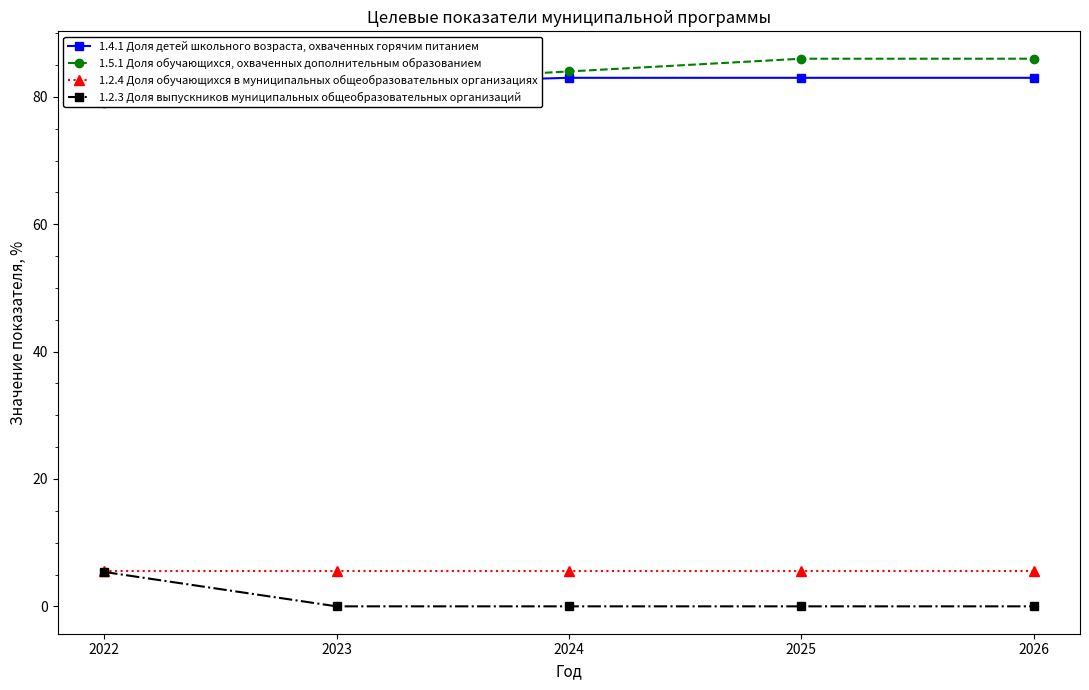

At which category does the chart reach its minimum across all series?

2023